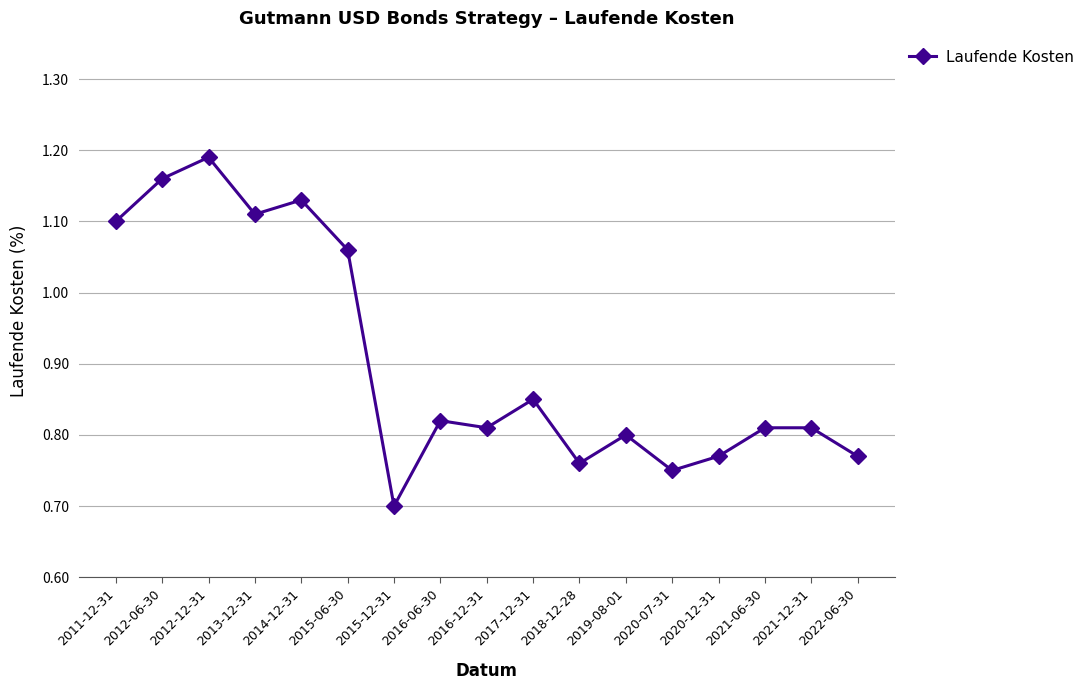

Where is the data nearest to the value 0?

2015-12-31